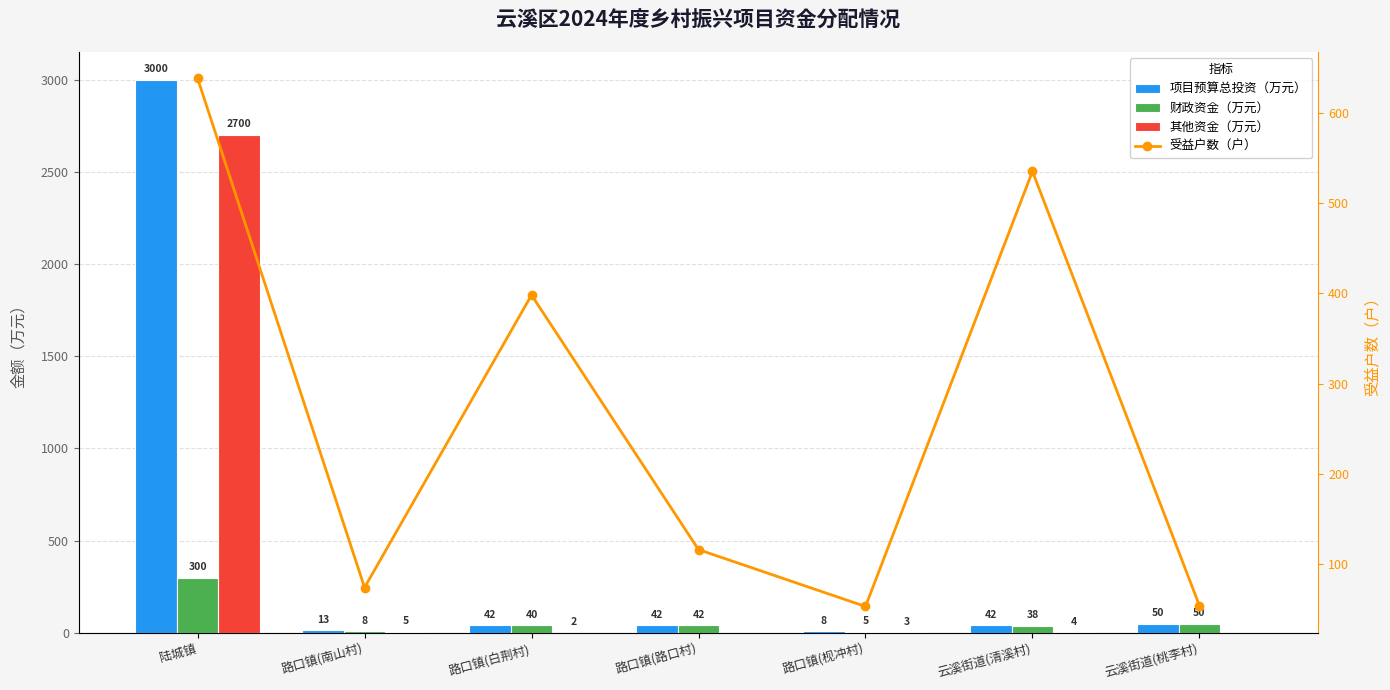

What is the difference between the 财政资金（万元） values at 陆城镇 and 路口镇(枧冲村)?

295.0